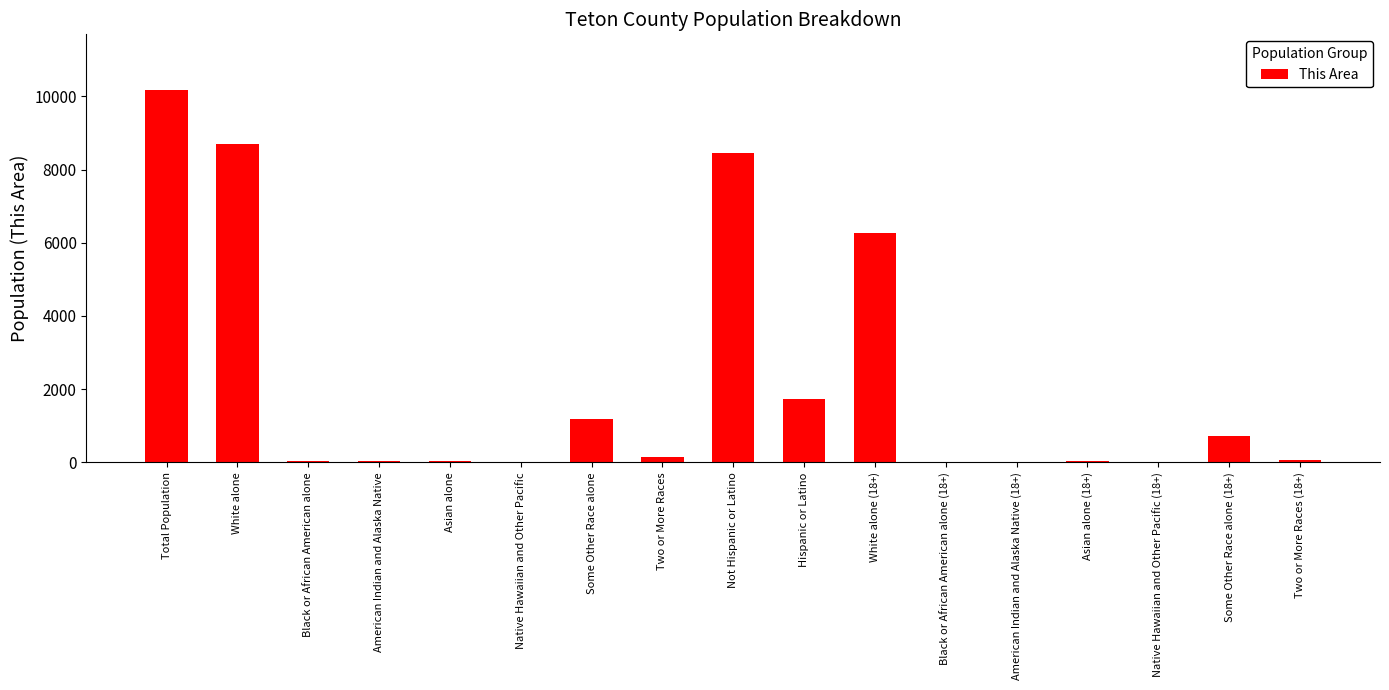

The value at Some Other Race alone (18+) is 727. True or false?

True